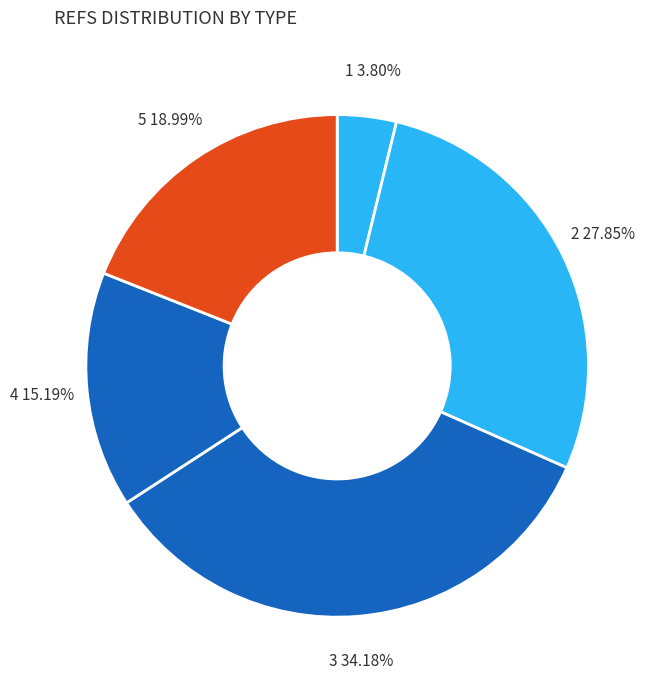

How many segments does this pie chart have?

5